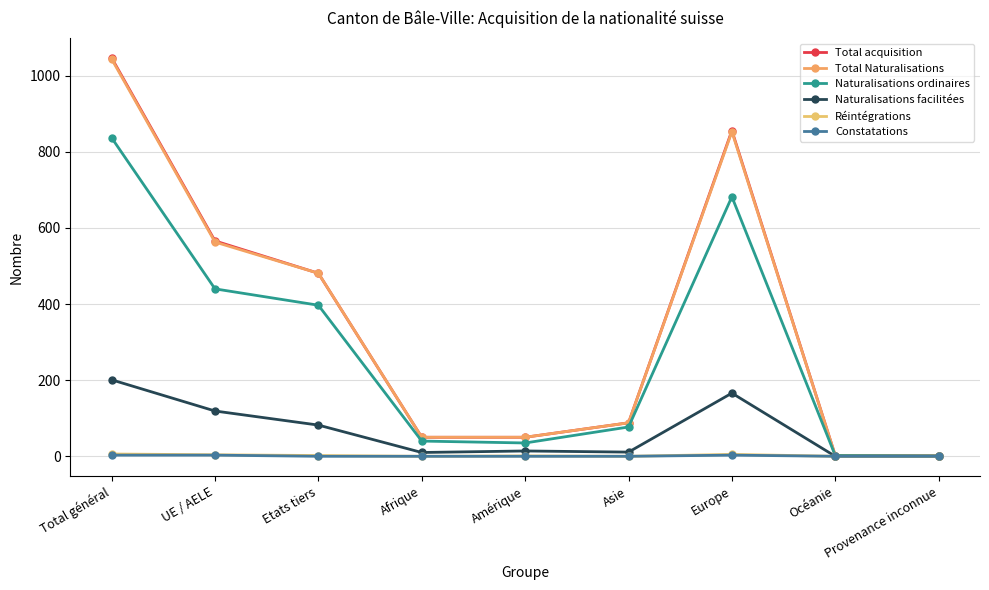

What are all the series names shown in the legend?

Total acquisition, Total Naturalisations, Naturalisations ordinaires, Naturalisations facilitées, Réintégrations, Constatations